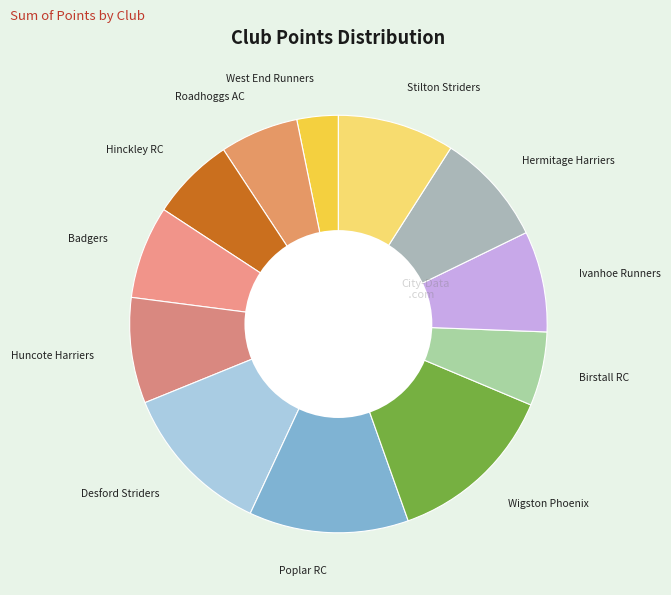

What is the ratio of the value at Stilton Striders to the value at Birstall RC?

1.6